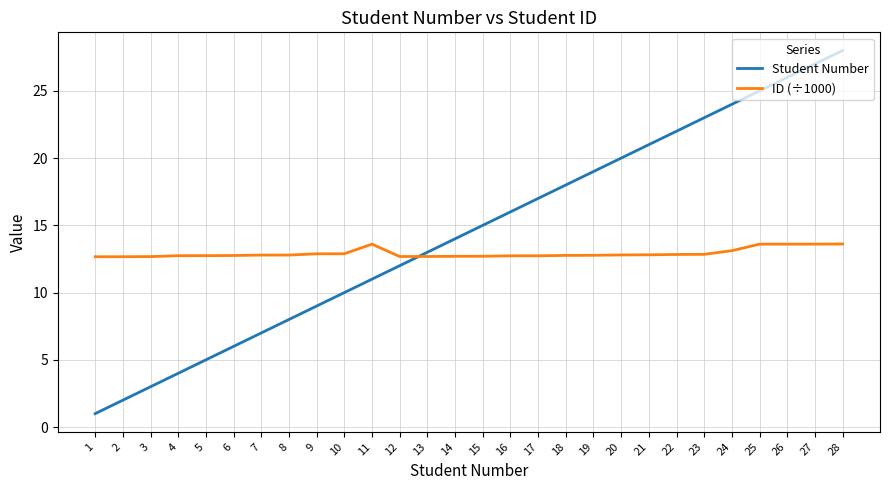

What is the difference between the highest and lowest values at 5?

7.7